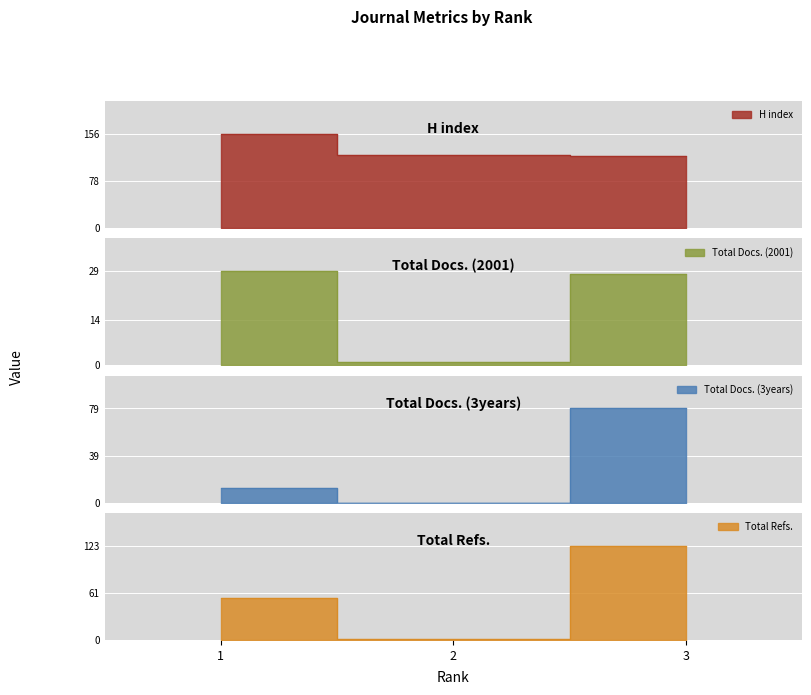

The H index series shows 36 at 3. True or false?

False